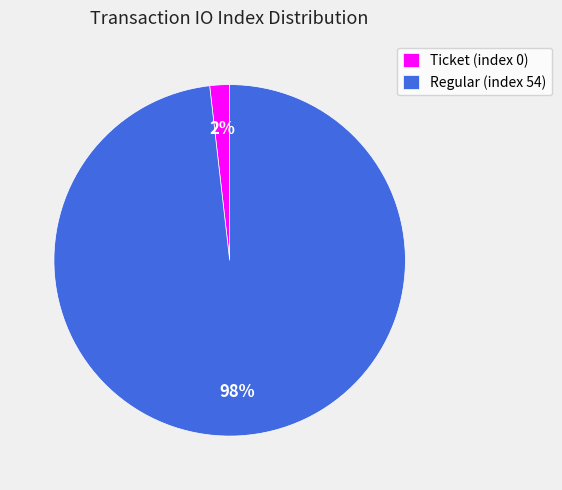

Do Regular (index 54) and Ticket (index 0) together represent more than half of the pie?

Yes